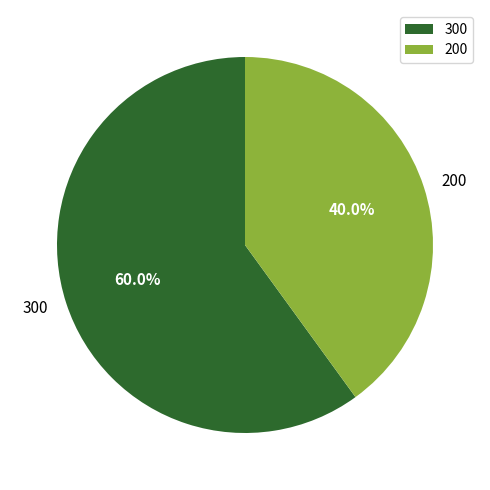

To the nearest percent, what is the combined percentage of 200 and 300?

100%